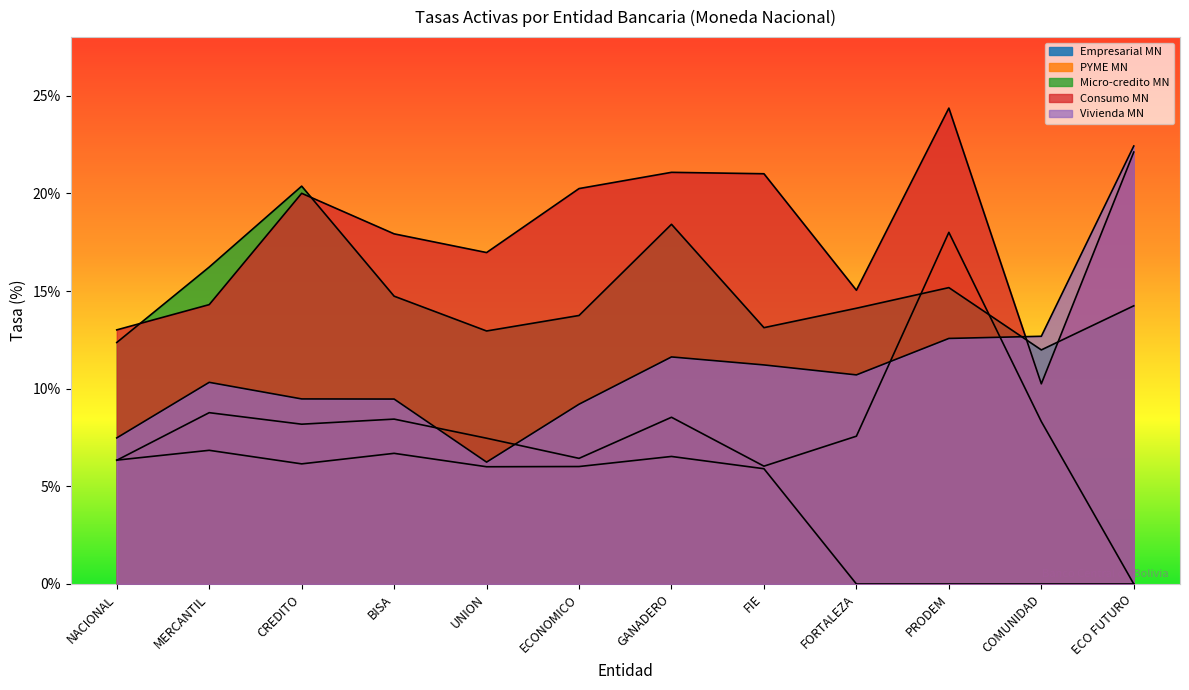

At which label is Consumo MN closest to 17?

UNION